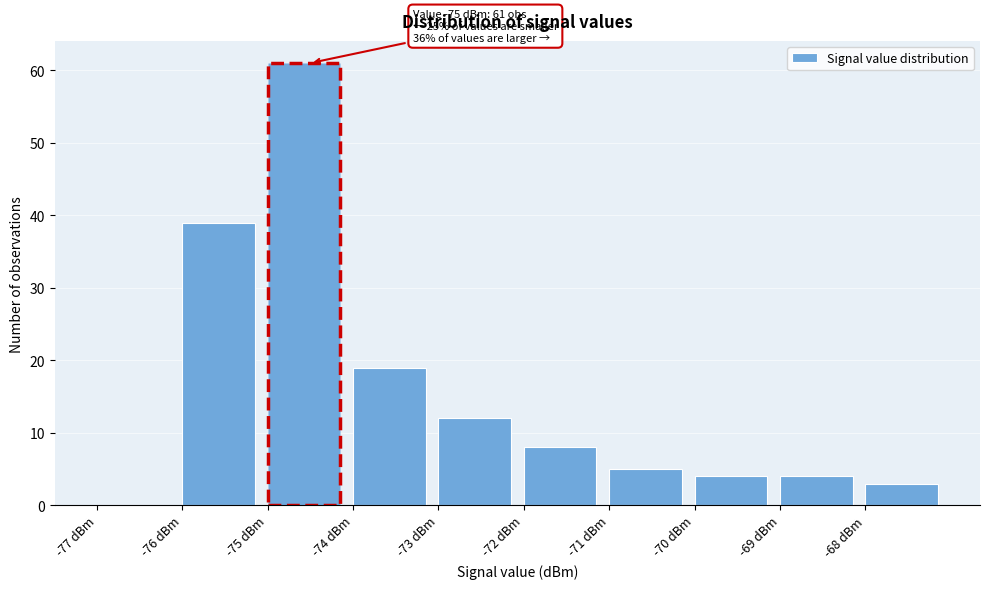

Over which range of the x-axis is the bar tallest?

-75 to -74